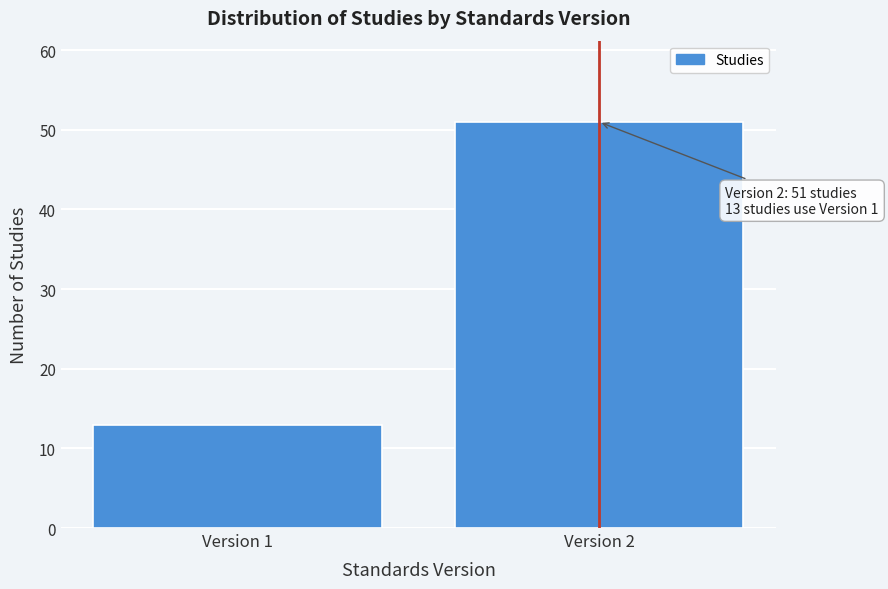

Reading left to right, list all the values displayed in this chart.

Version 1=13	Version 2=51